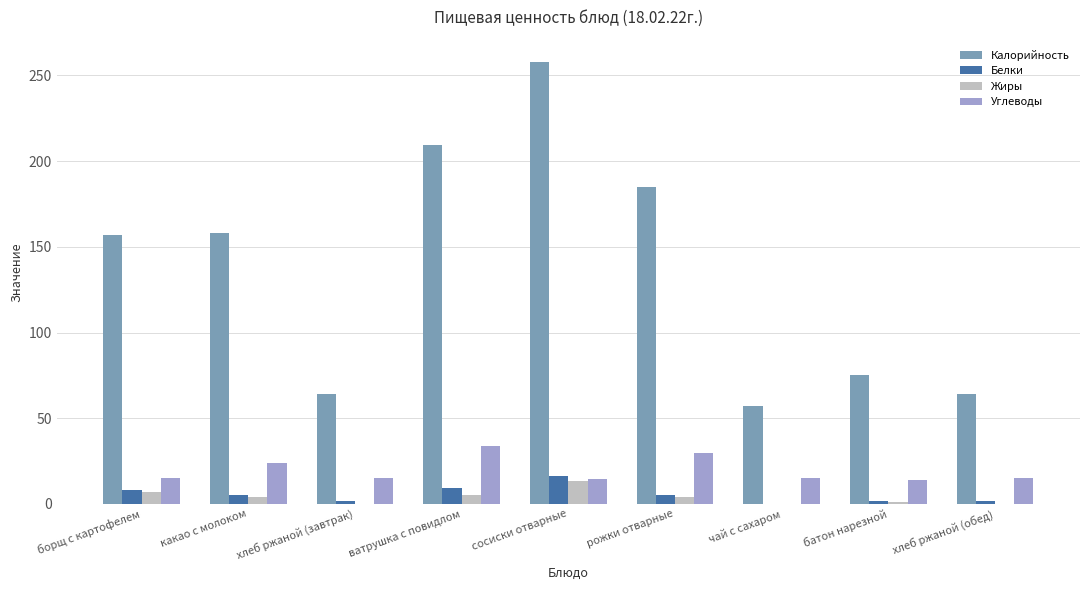

What is the sum of all Жиры values?

34.7